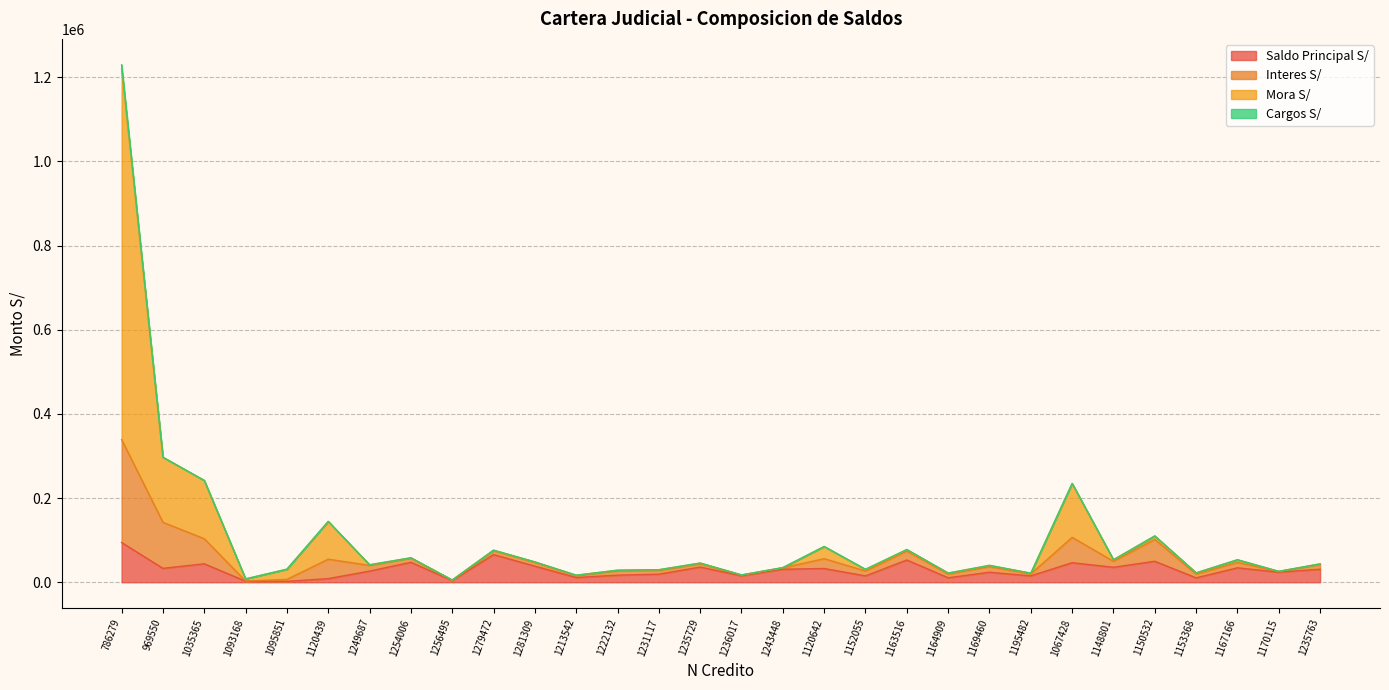

At which category is the sum across all series the highest?

786279